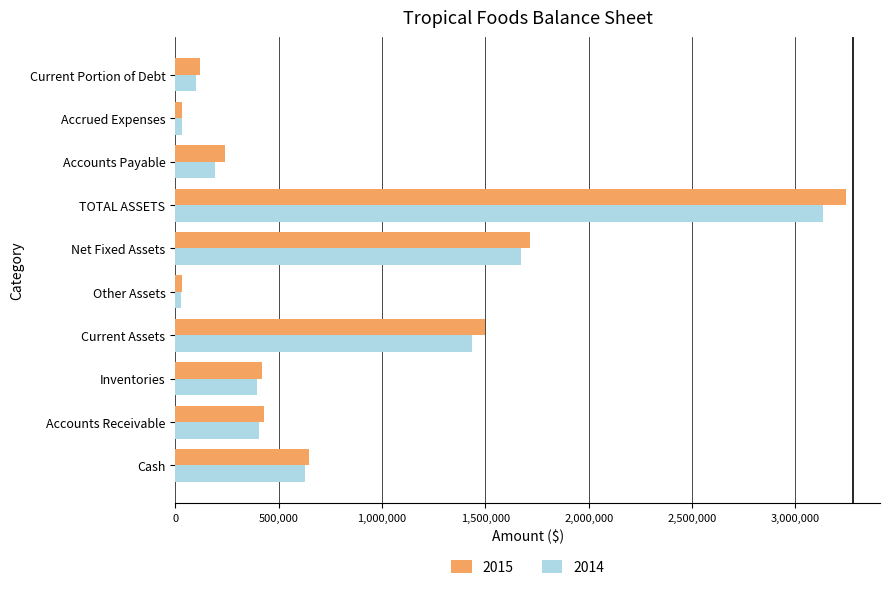

The value of 2015 at Accounts Receivable is 117694. True or false?

False